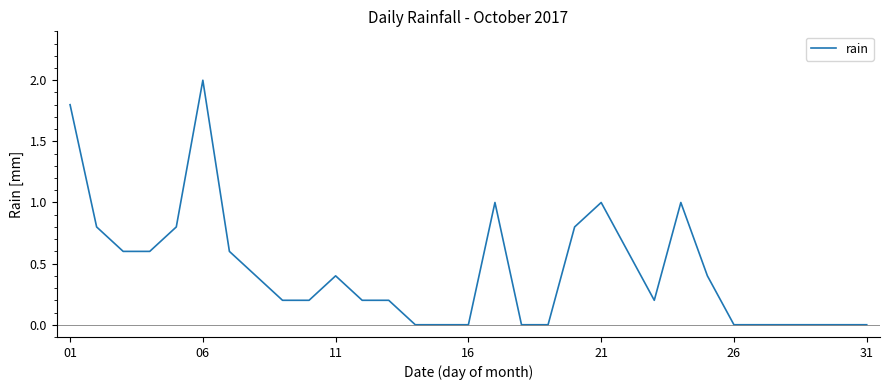

What is the maximum value shown in the chart?

2.0